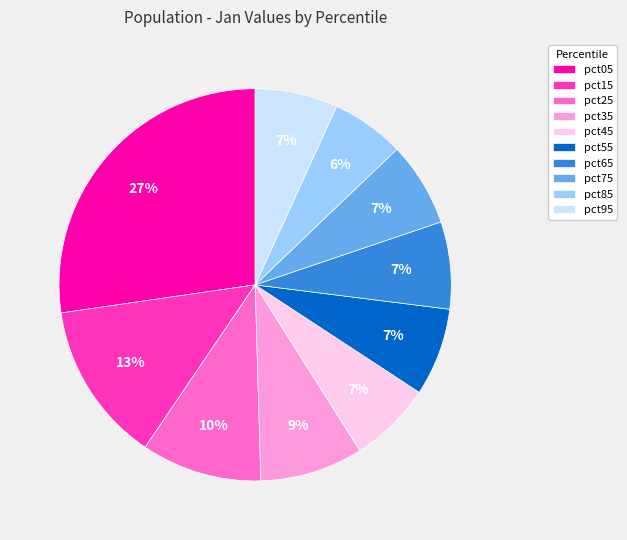

The pct05 slice represents 18% of the pie. True or false?

False